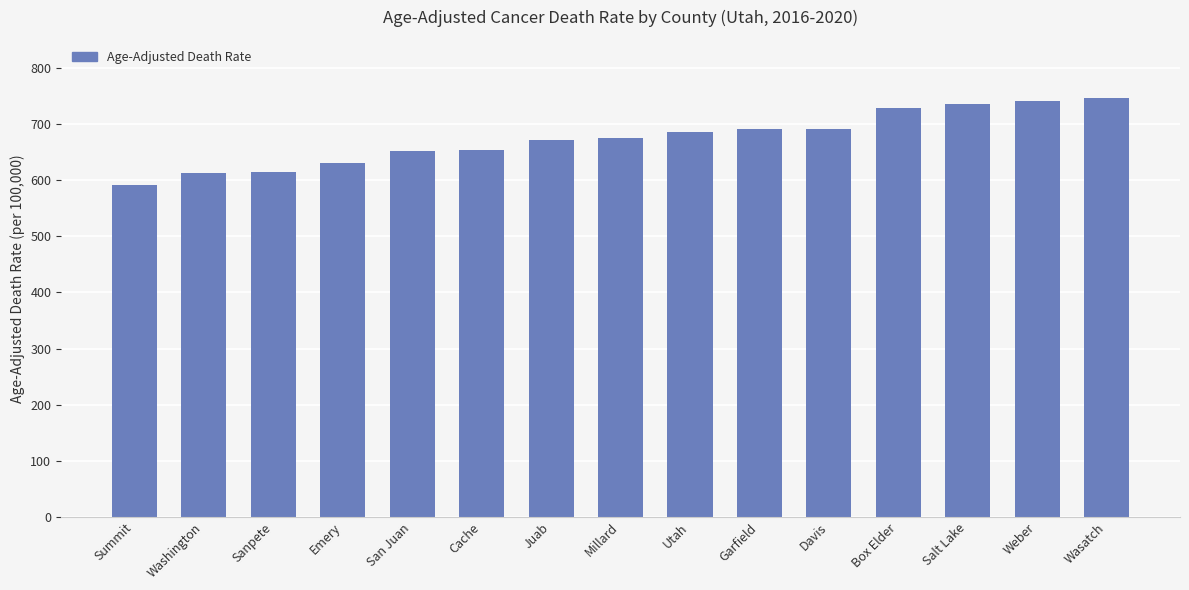

How many values exceed 674?

8